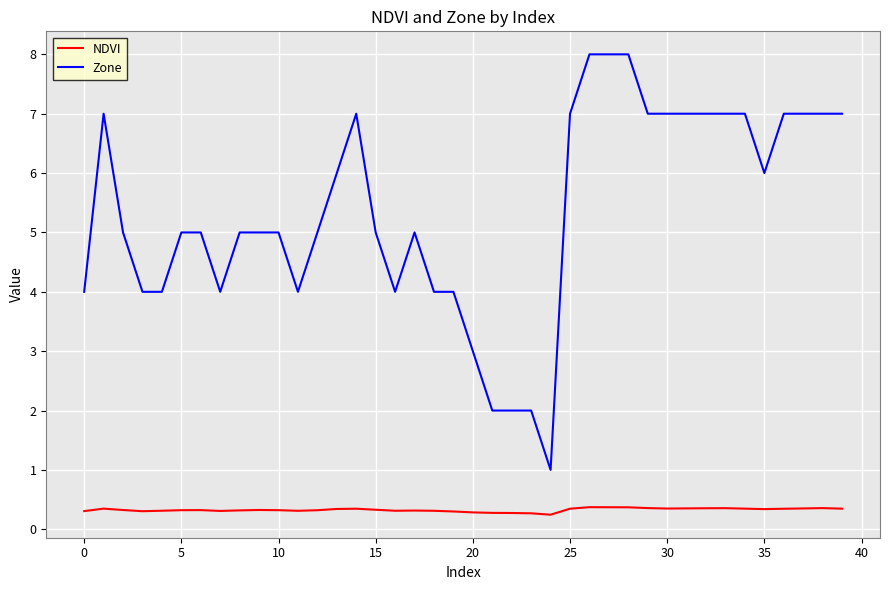

What is the lowest value of the Zone series?

1.0